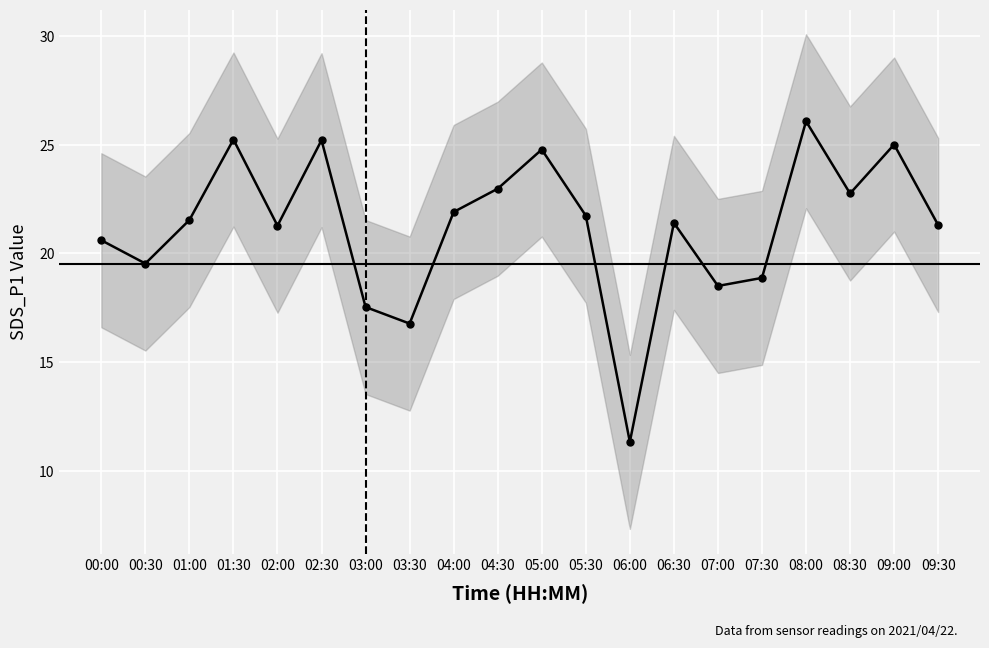

What is the ratio of the value at 07:30 to the value at 03:00?

1.1